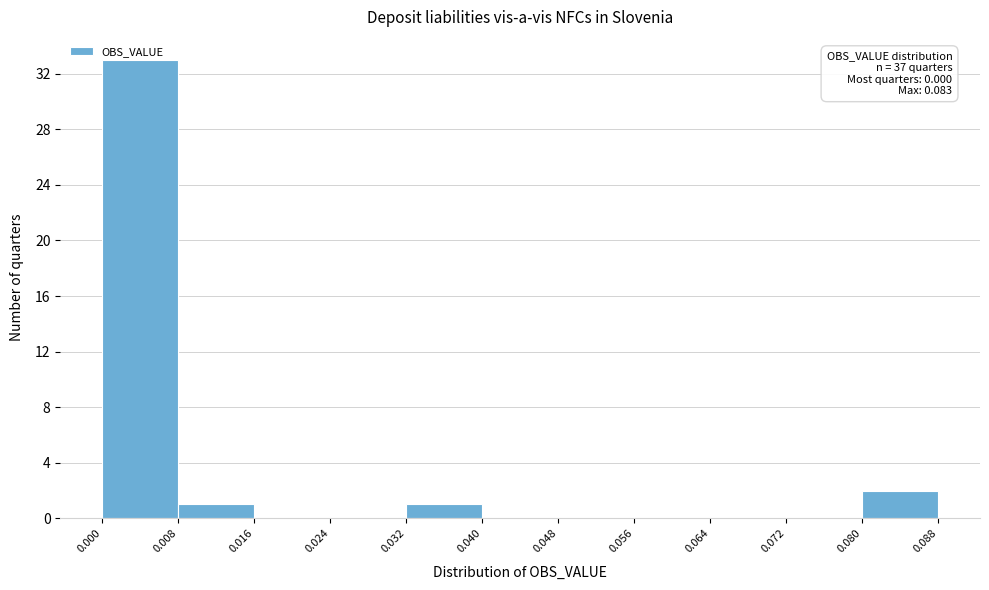

Over which range of the x-axis is the bar tallest?

0.000 to 0.008